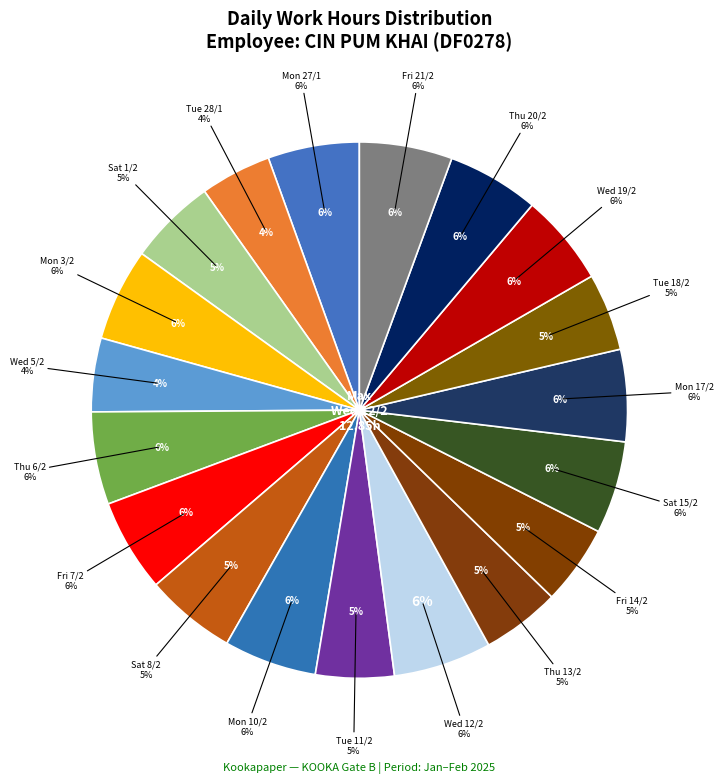

The Tue 28/1 slice represents 16% of the pie. True or false?

False